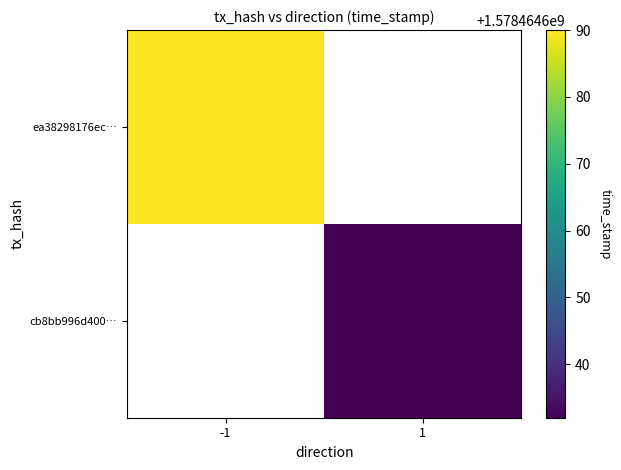

Which category has the highest value across all series?

-1